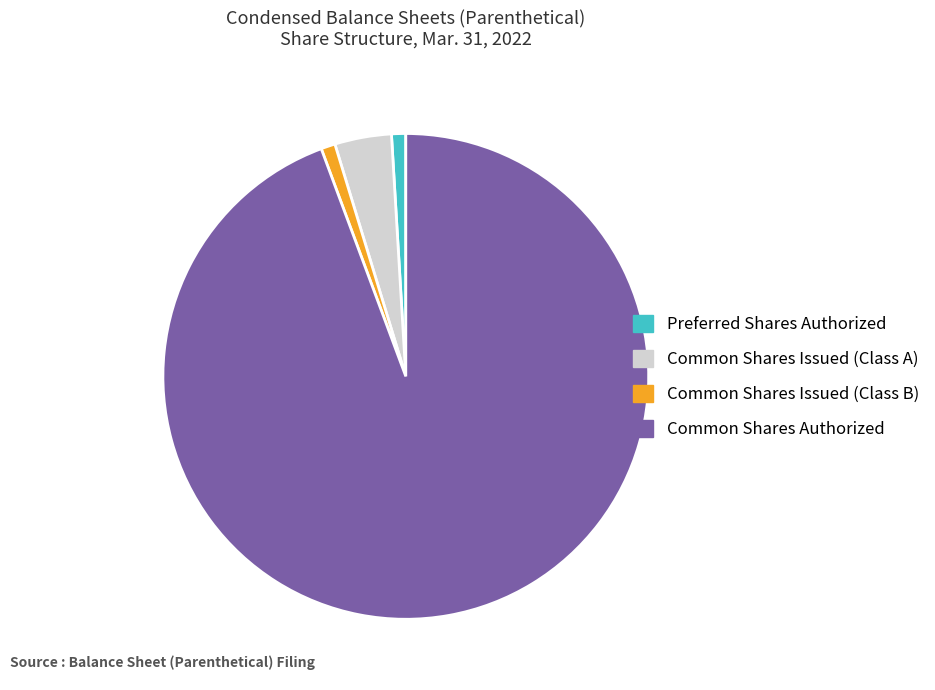

Combined, do Preferred Shares Authorized and Common Shares Authorized account for over 50%?

Yes